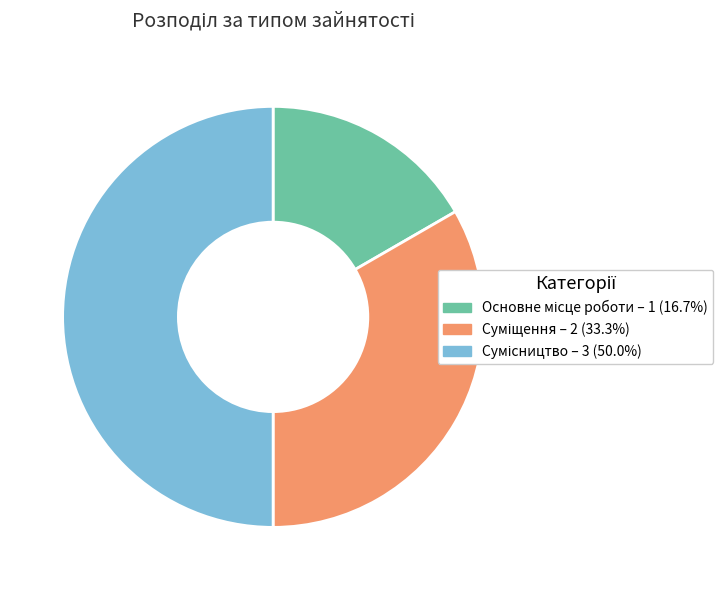

To the nearest percent, what portion does Сумісництво represent?

50%